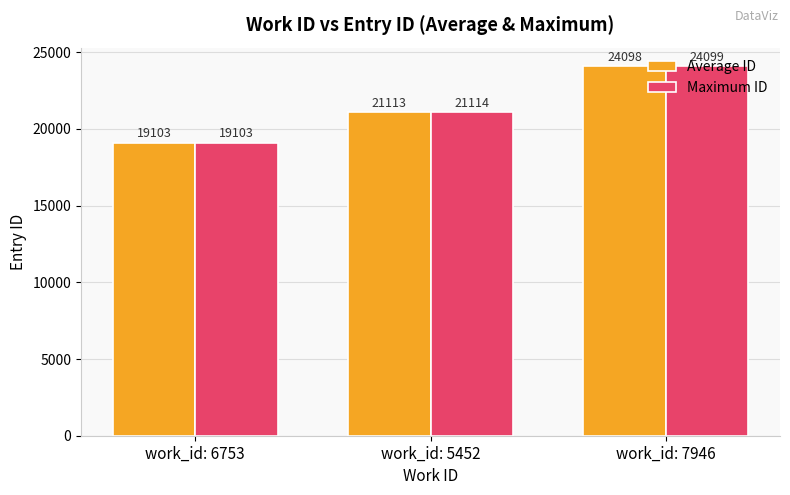

Count the Average ID values in the range 19103 to 24098.

3